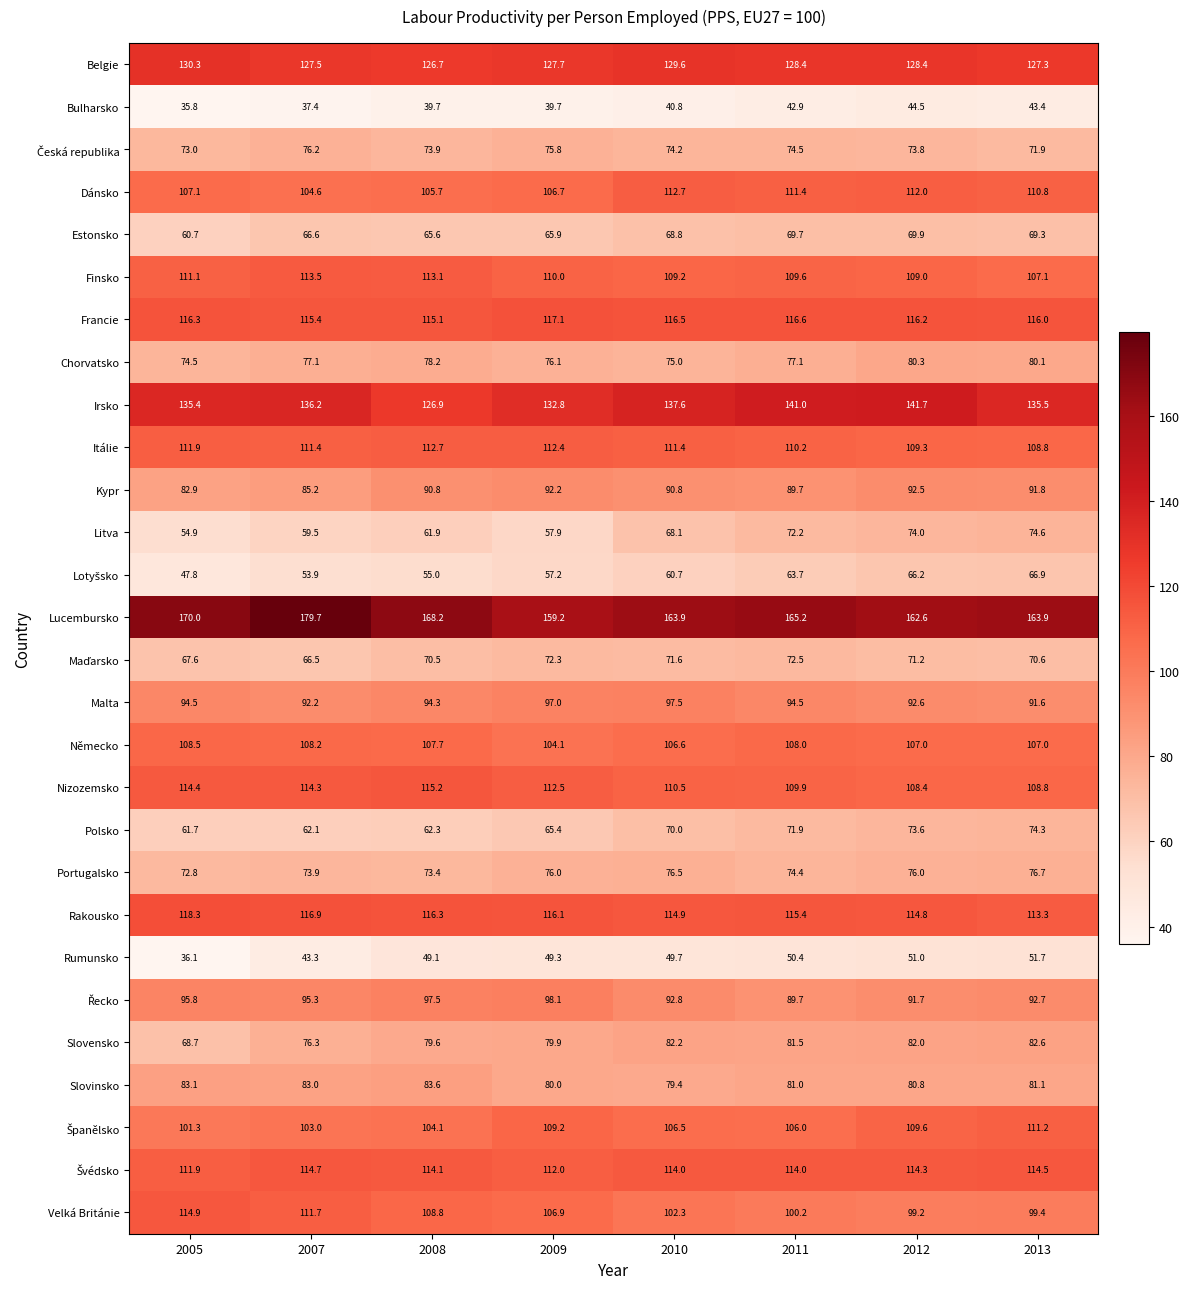

How many categories are shown in the chart?

8